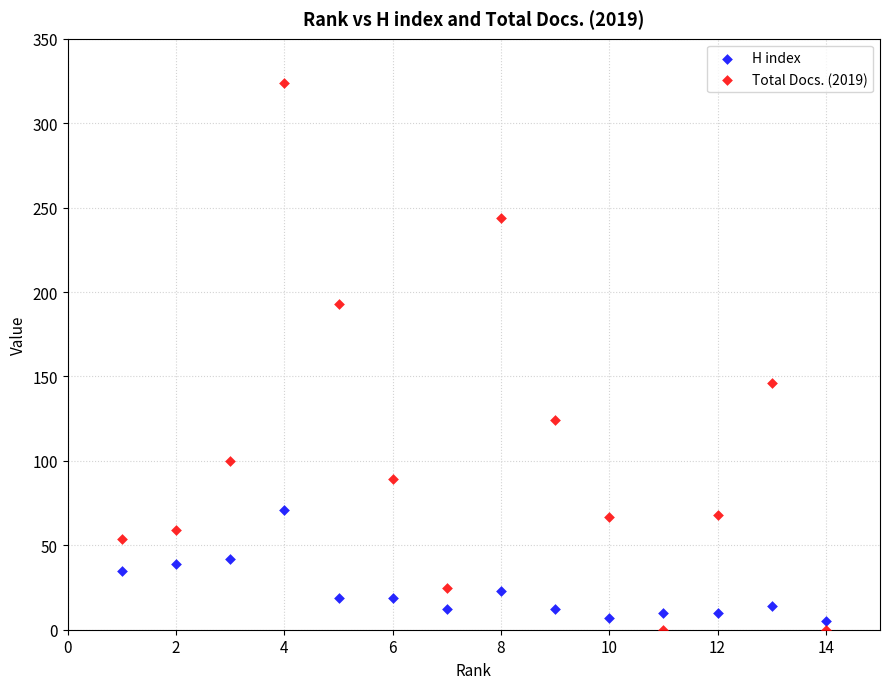

Across all data points, what is the range of Y values (max minus min)?

324